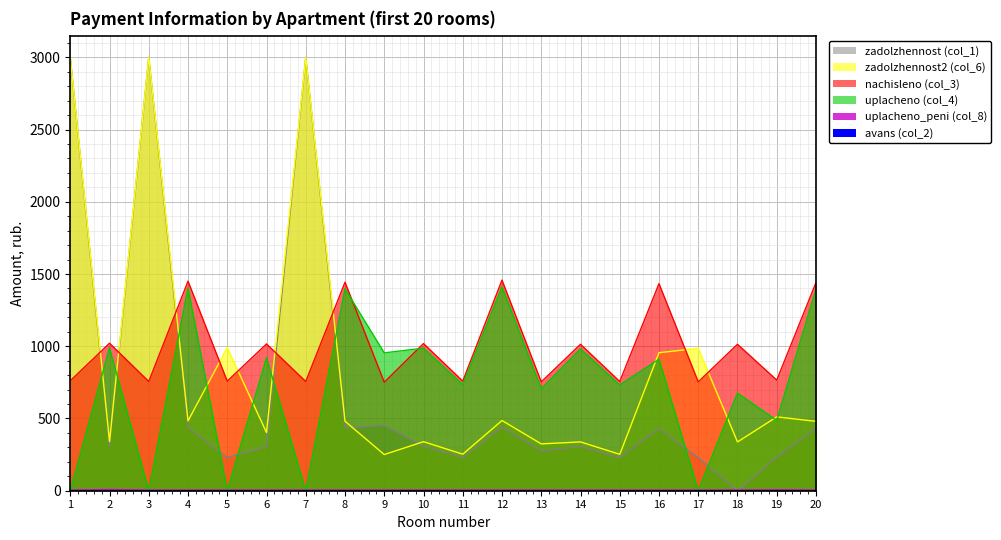

Where is uplacheno_peni (col_8) nearest to the value 1?

19